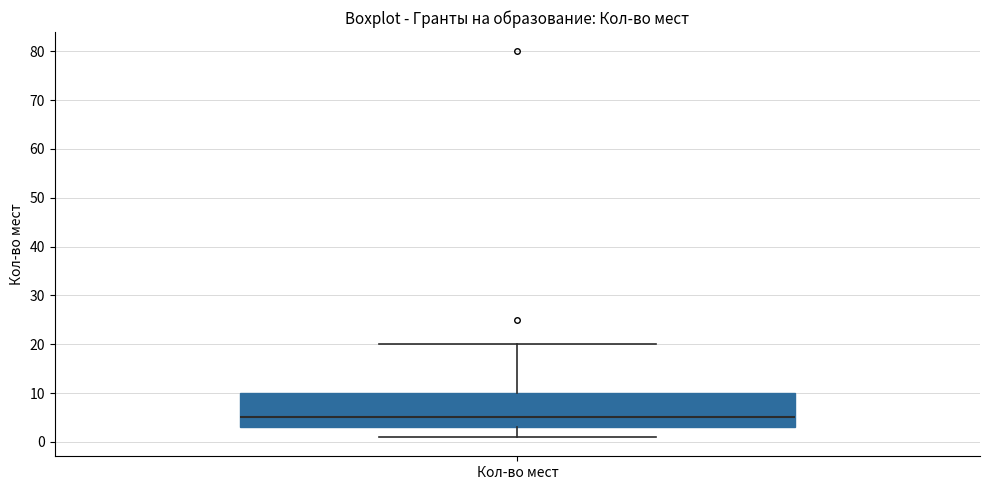

Transcribe this box plot: give where the median line is, the range the box spans, and where the two whiskers end, as read against the y-axis. The values are not printed on the chart, so give them approximately, as read against the axis.

median 5, box 3 to 10, whiskers 1 to 20